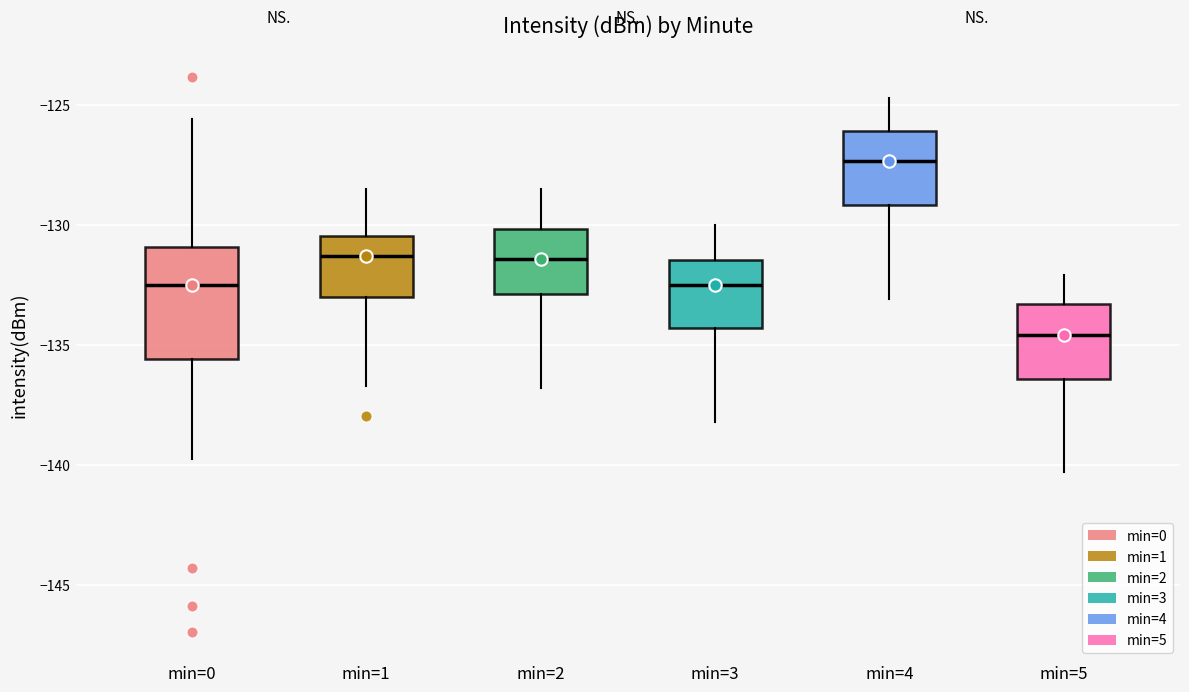

Which box is the tallest, from its lower edge to its upper edge?

min=0